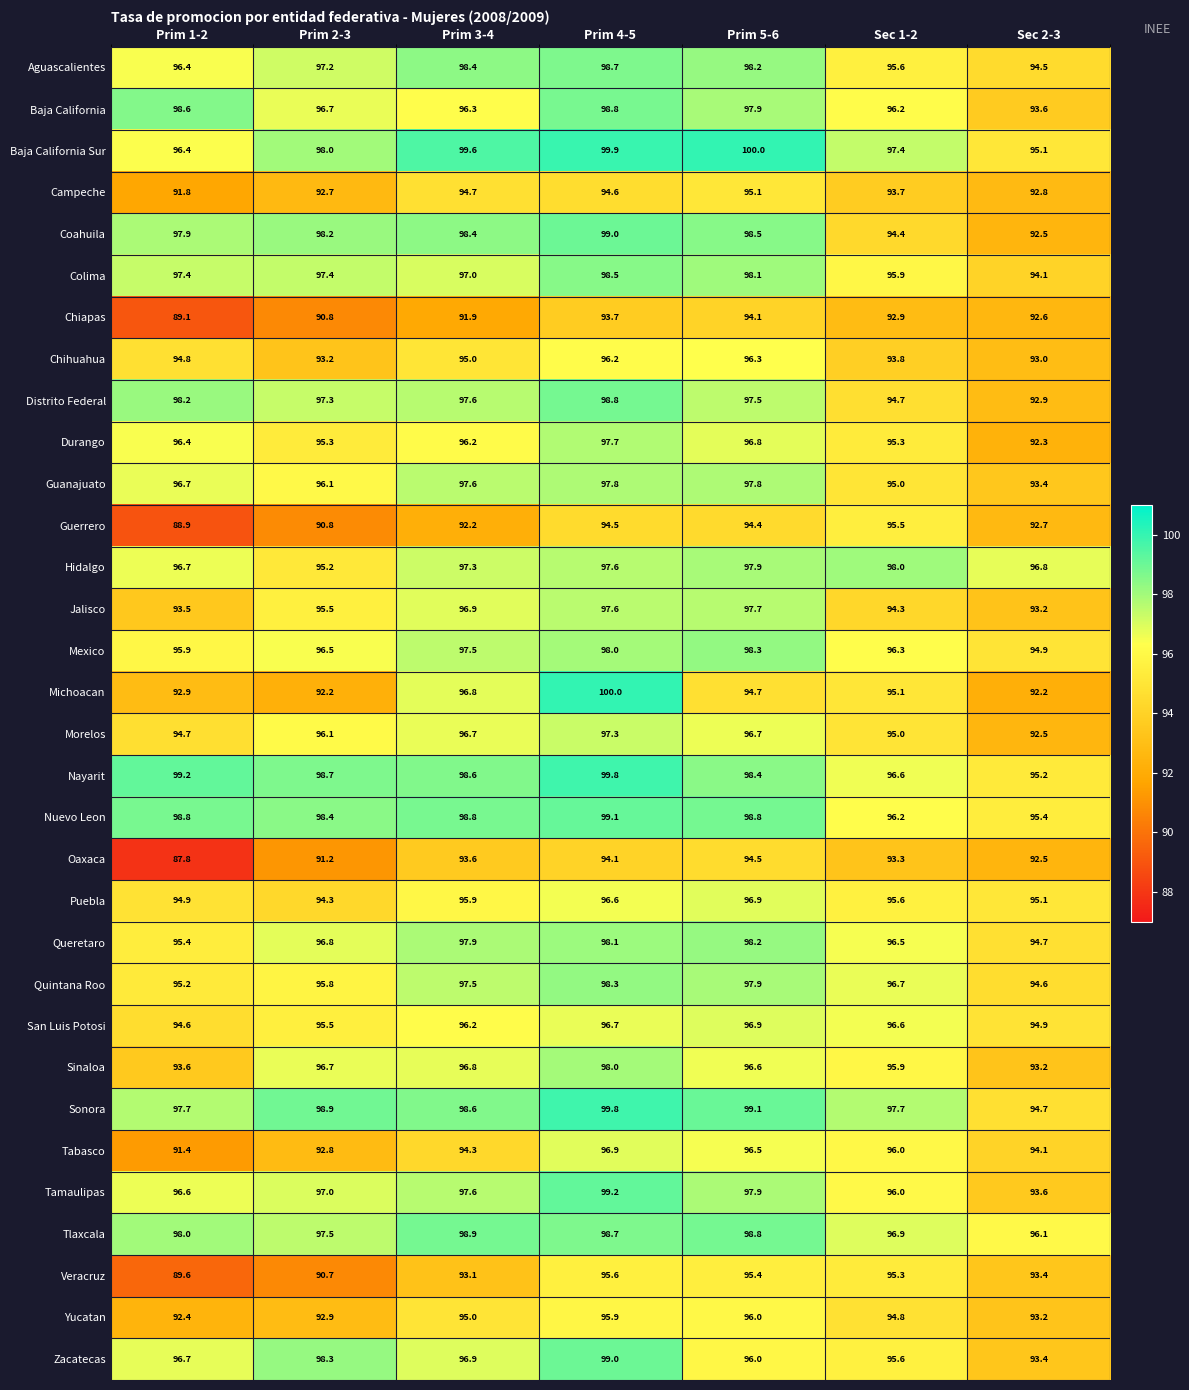

At how many categories does at least one series exceed 90?

7